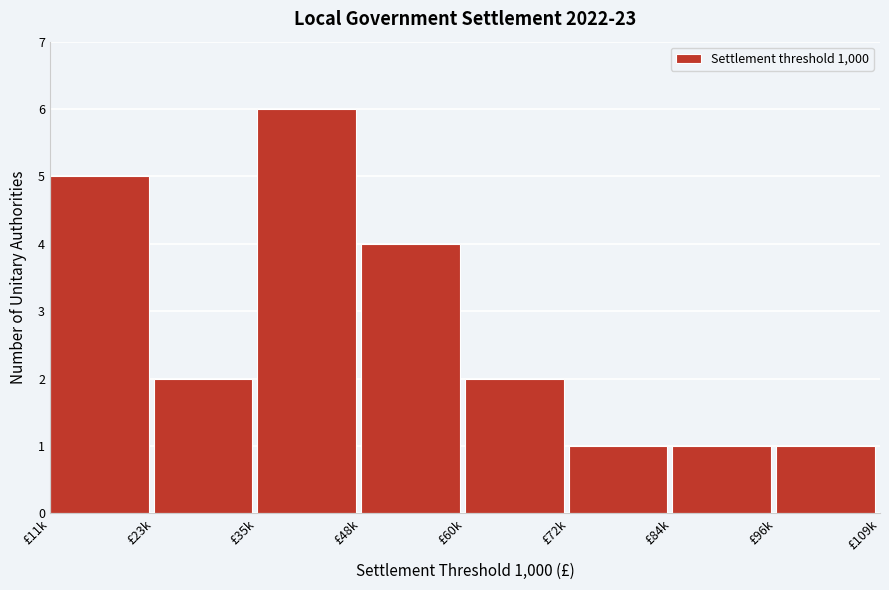

Reading left to right, what are all the values shown in this chart?

£11k=5	£23k=2	£35k=6	£48k=4	£60k=2	£72k=1	£84k=1	£96k=1